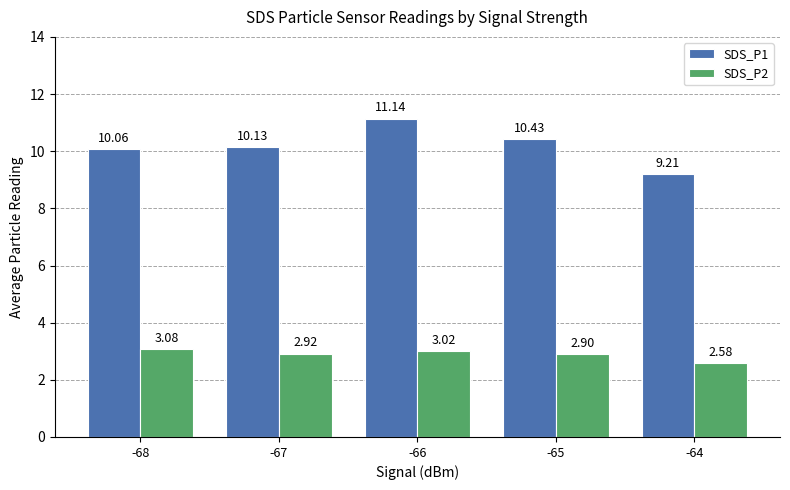

At which label does SDS_P1 first exceed 10?

-68